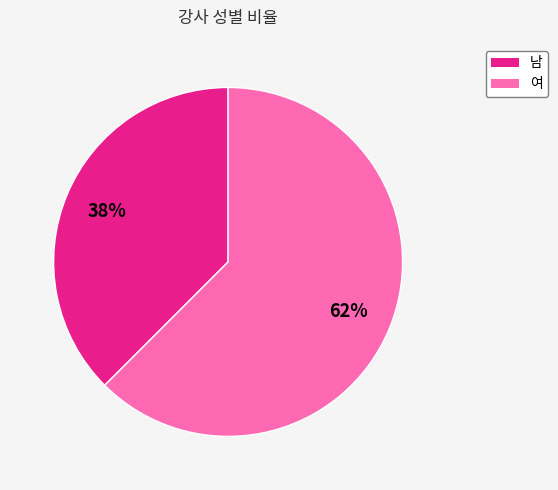

Between 남 and 여, which is larger?

여